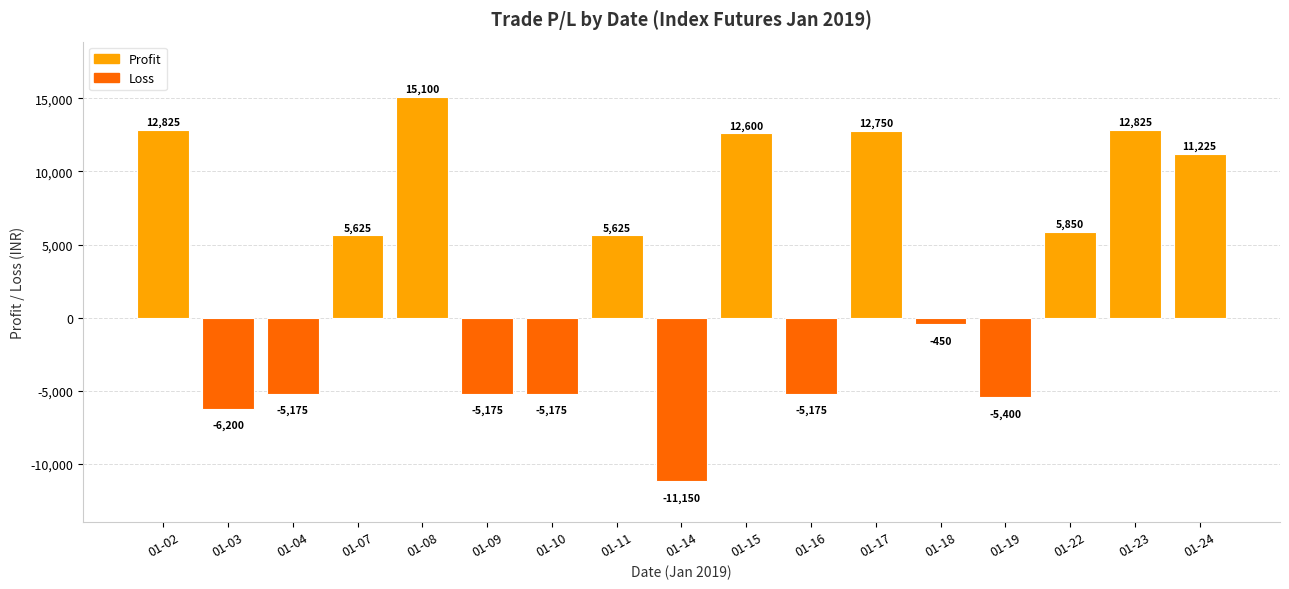

True or false: the data shows -7181 at 01-09.

False